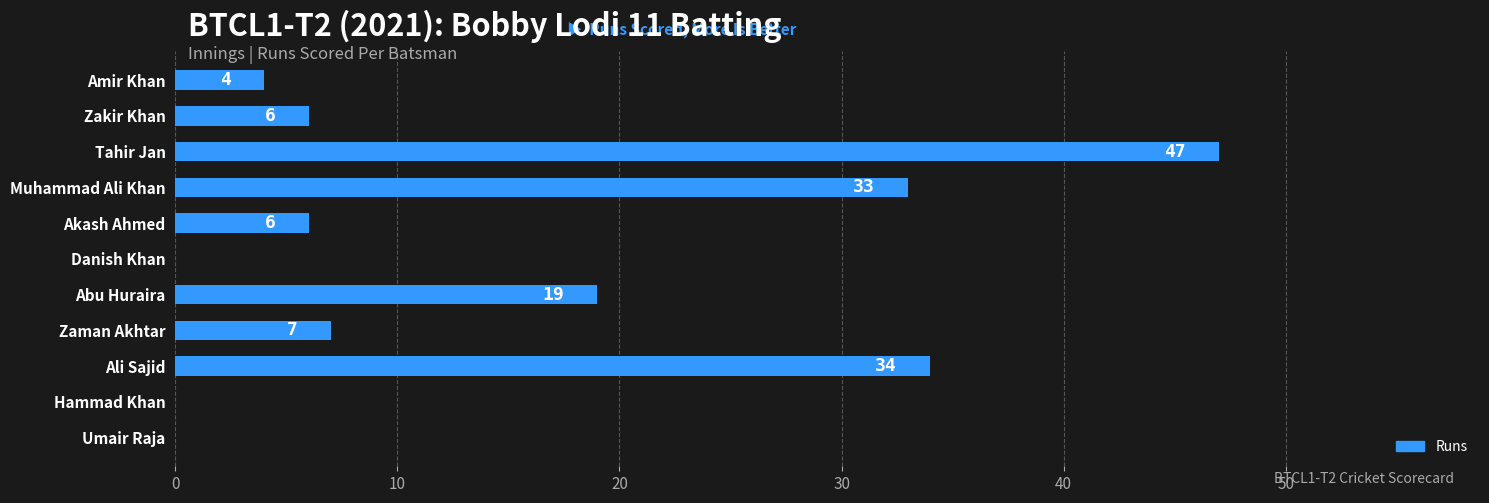

What is the sum of all values?

156